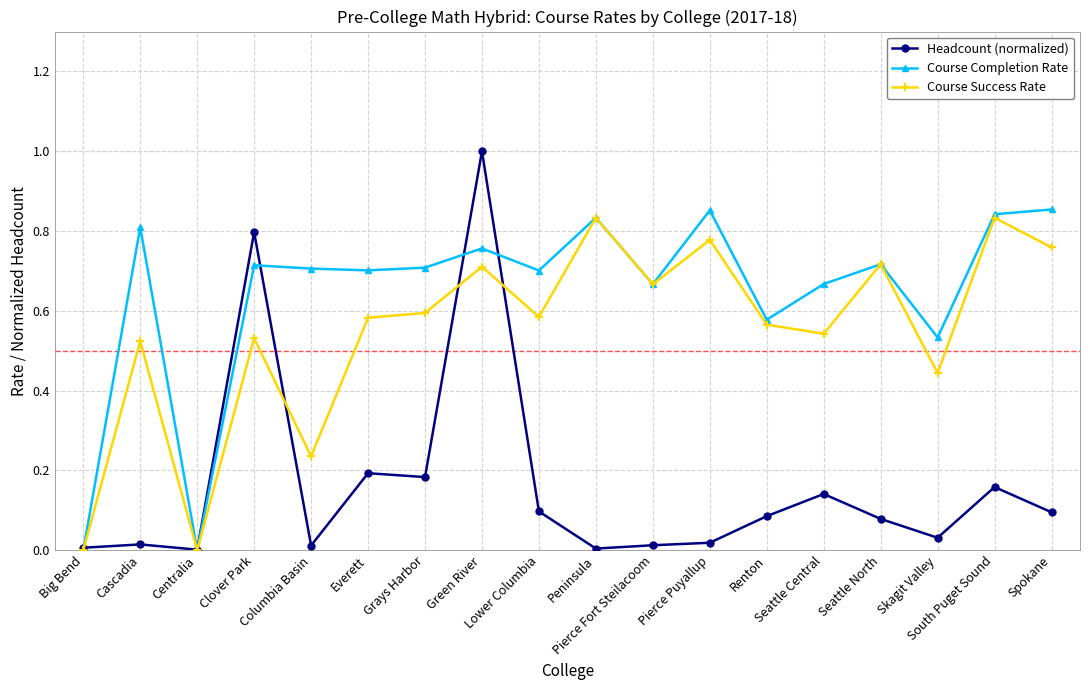

Rank the series by their maximum value, from highest to lowest.

Headcount (normalized), Course Completion Rate, Course Success Rate